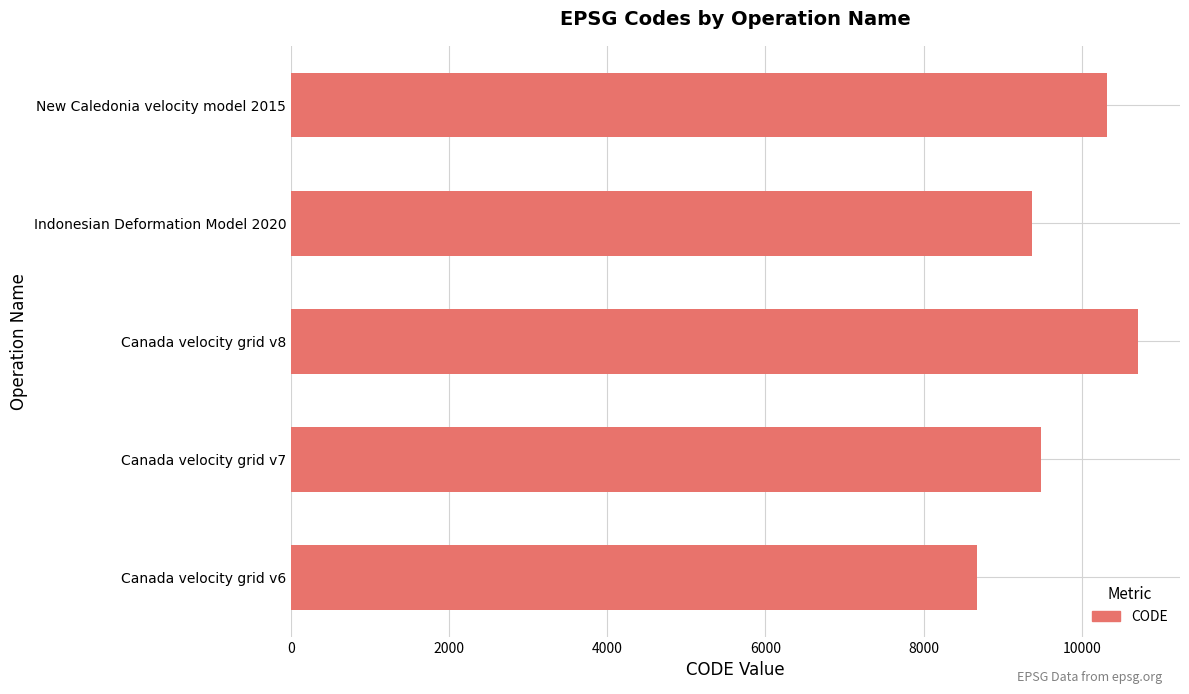

List the labels in order of value, largest first.

Canada velocity grid v8, New Caledonia velocity model 2015, Canada velocity grid v7, Indonesian Deformation Model 2020, Canada velocity grid v6